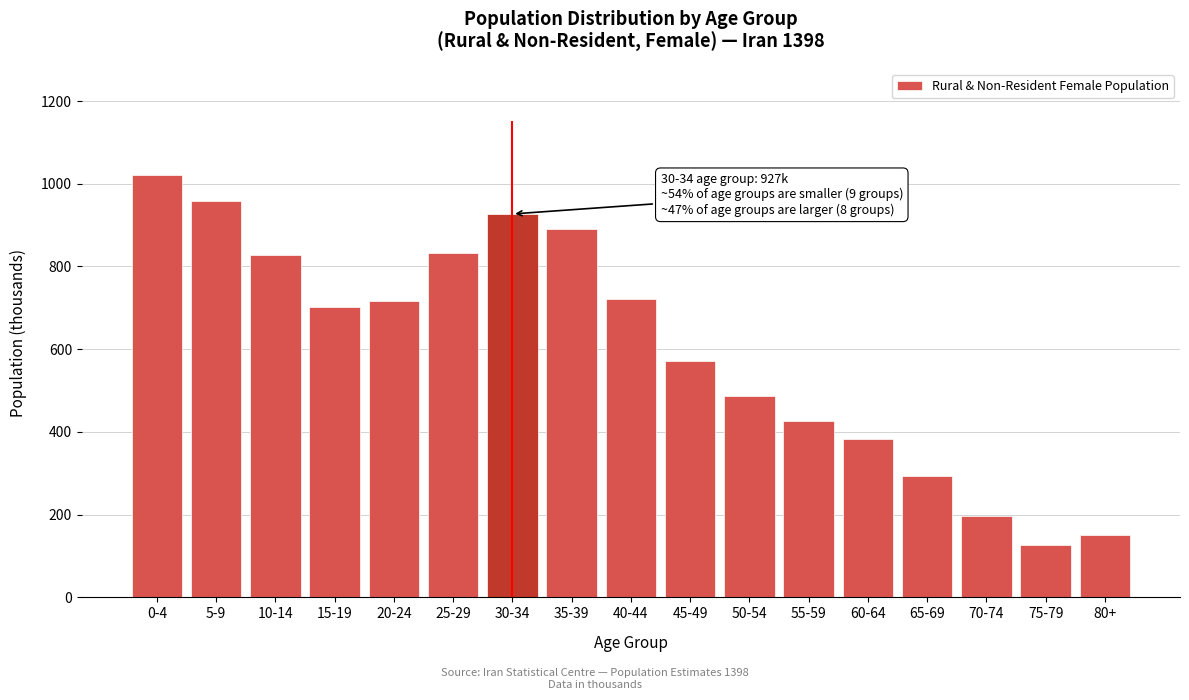

Reading left to right, what are all the values shown in this chart?

0-4=1022	5-9=959	10-14=827	15-19=703	20-24=716	25-29=833	30-34=927	35-39=891	40-44=722	45-49=571	50-54=486	55-59=426	60-64=382	65-69=293	70-74=196	75-79=126	80+=150